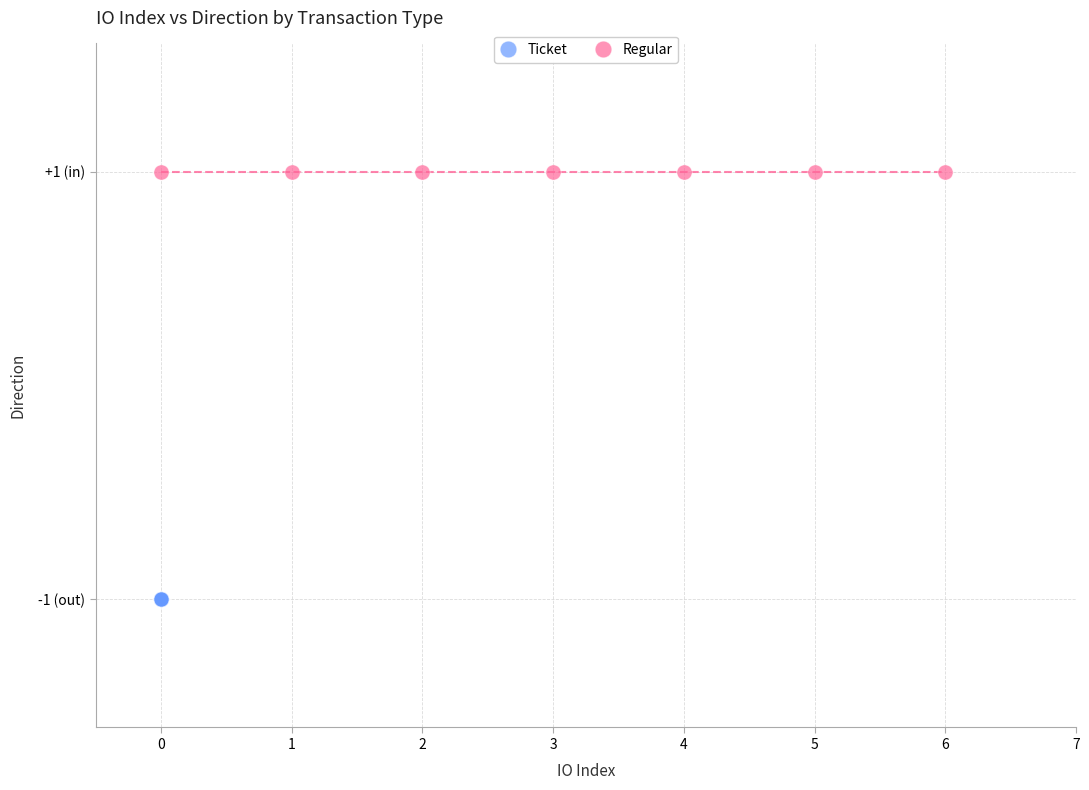

What are all the series names shown in the legend?

Ticket, Regular